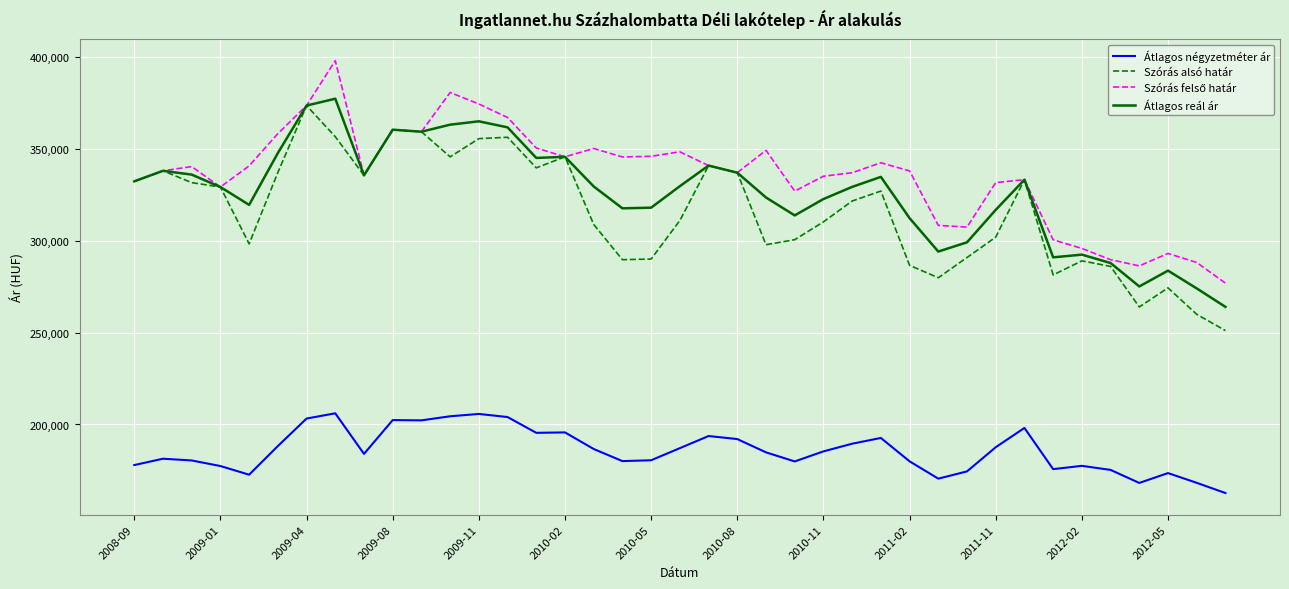

Does the chart have visible grid lines?

Yes